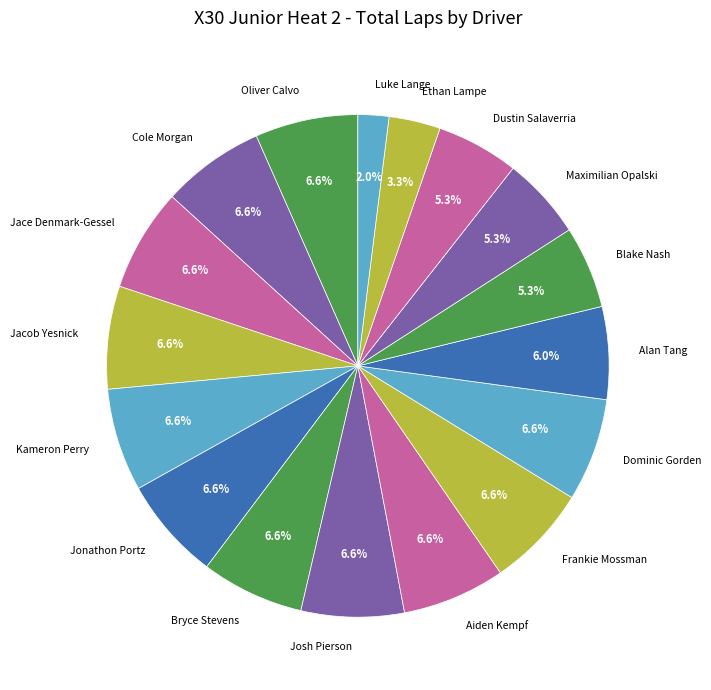

What percentage is the Dustin Salaverria slice, to the nearest percent?

5%